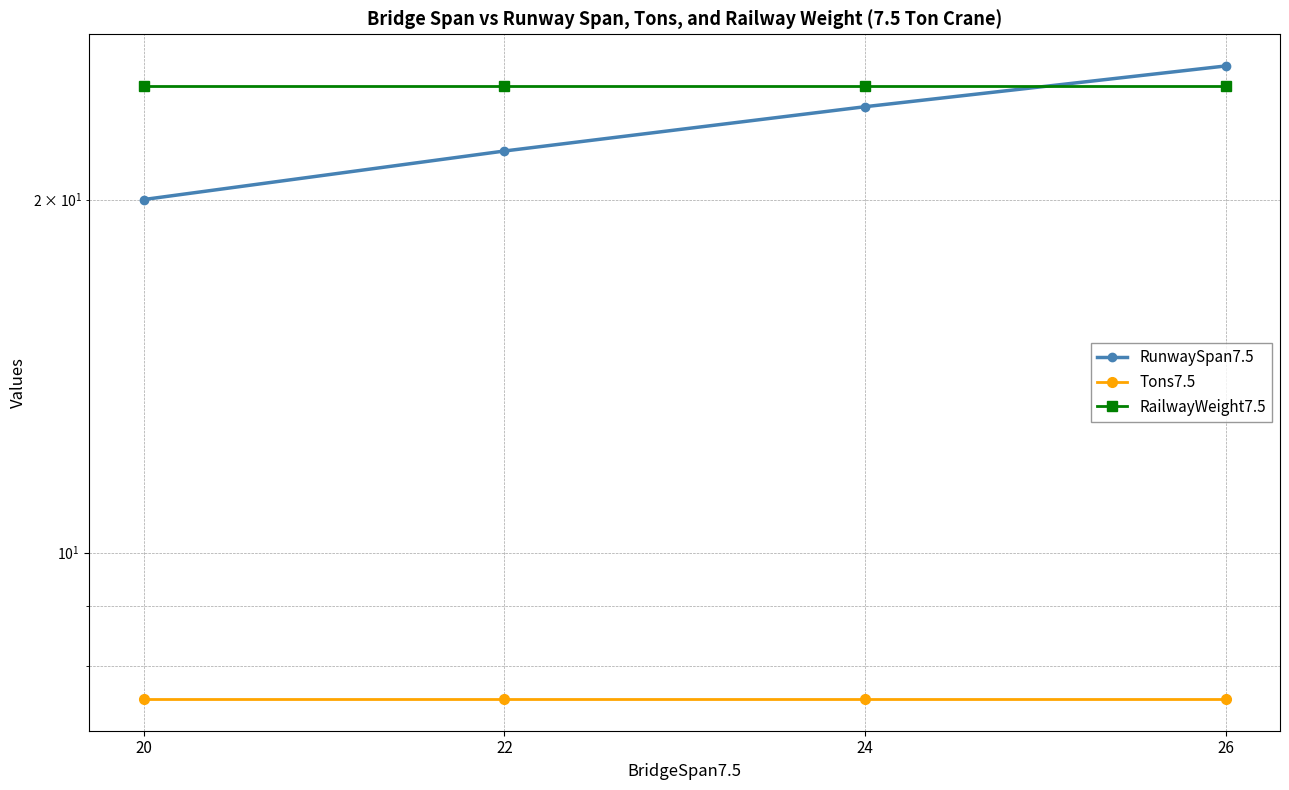

Which series changed the most between 20 and 24?

RunwaySpan7.5